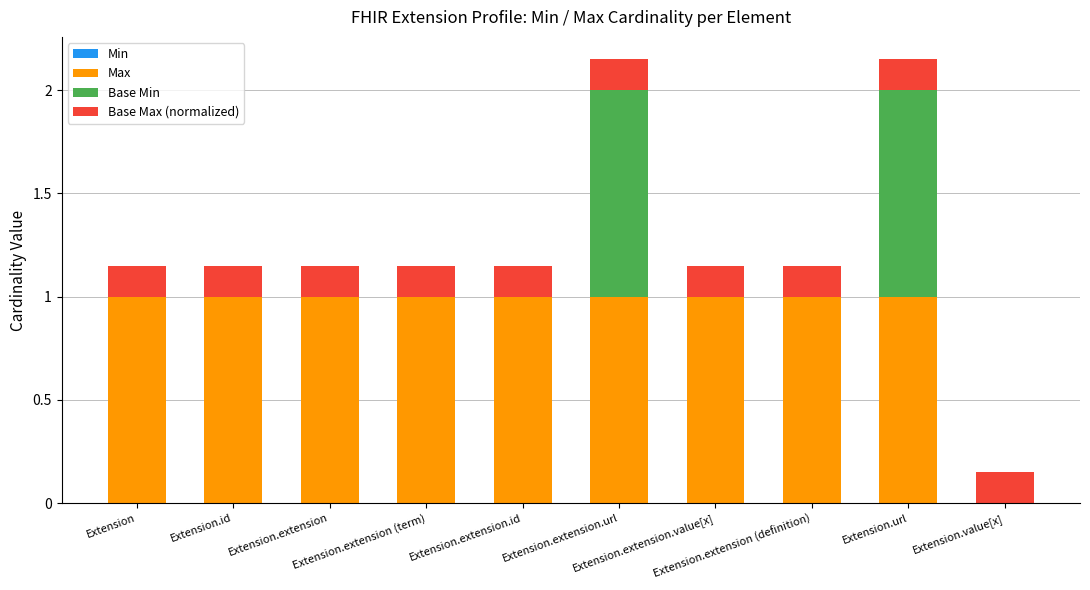

What is the highest value of the Max series?

1.0